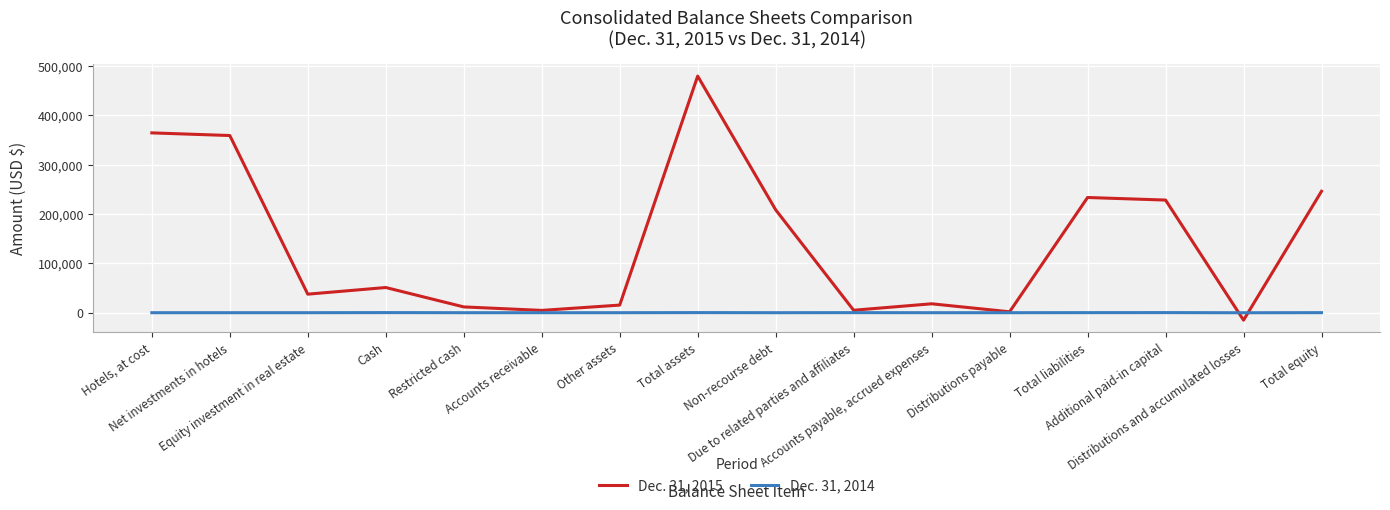

Is the value of Dec. 31, 2015 at Accounts receivable greater than the value of Dec. 31, 2014 at Equity investment in real estate?

Yes